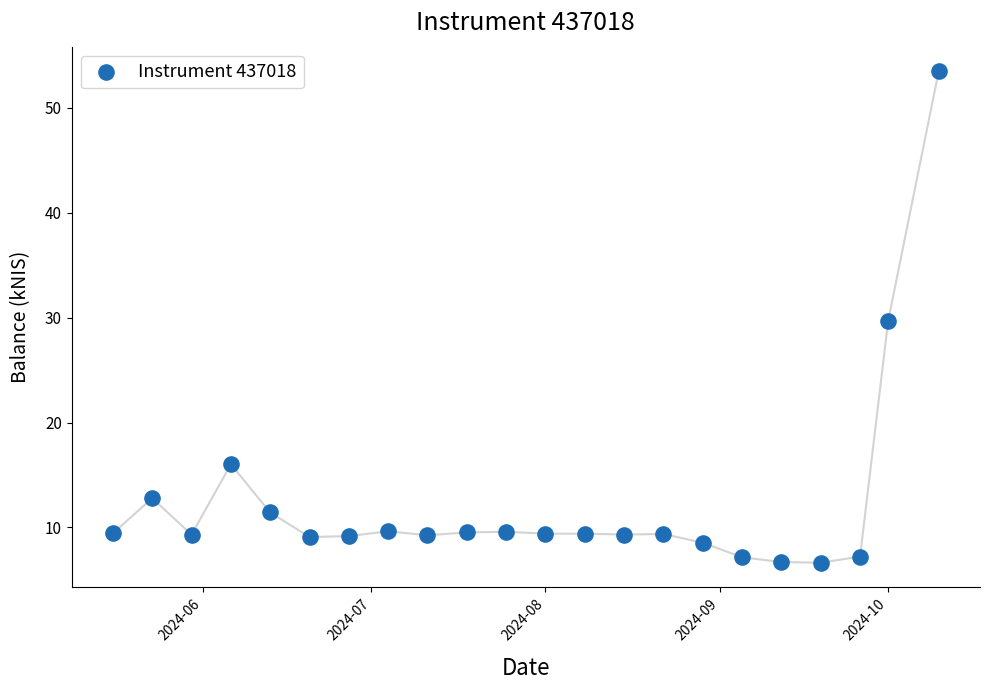

What is the range of Y values (max minus min)?

46.8